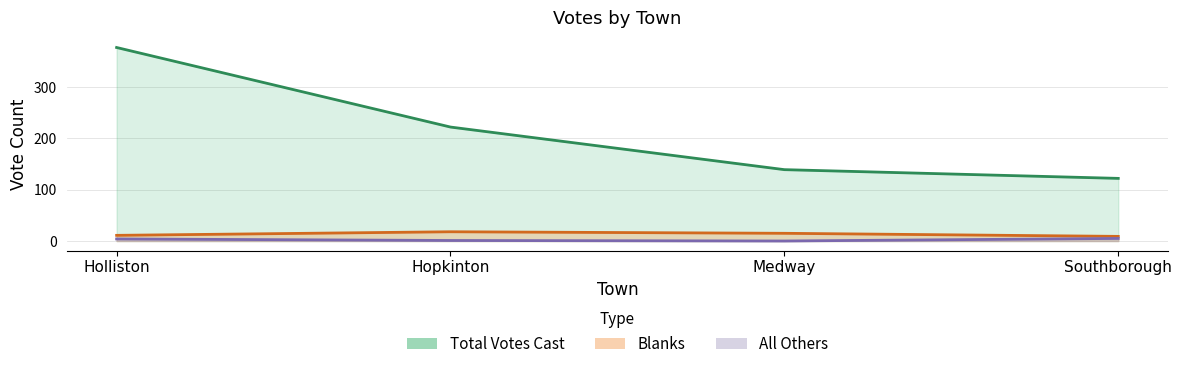

True or false: Blanks and Total Votes Cast intersect in this chart.

False